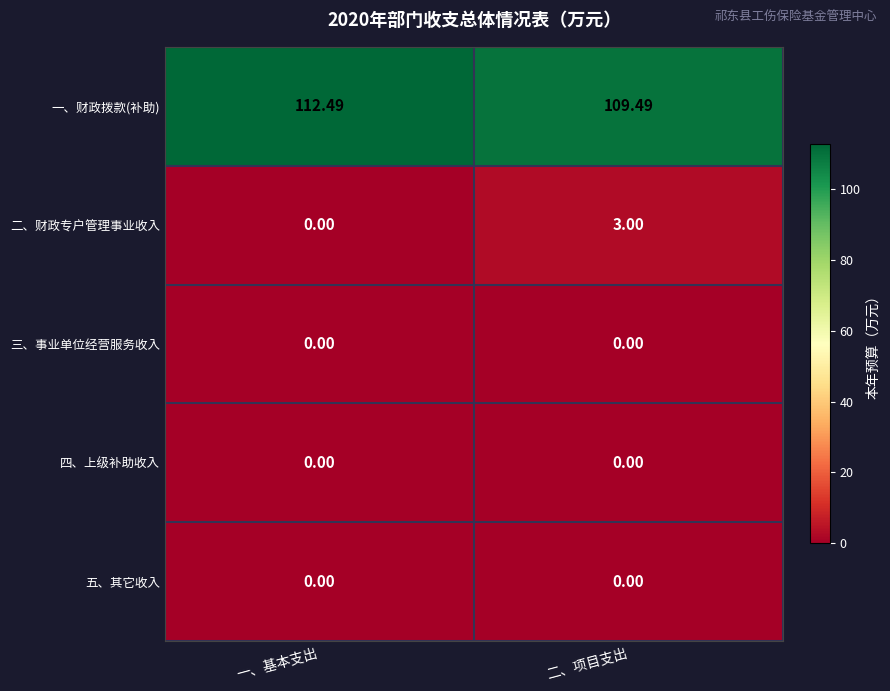

List the labels in order of 一、财政拨款(补助) value, smallest first.

二、项目支出, 一、基本支出